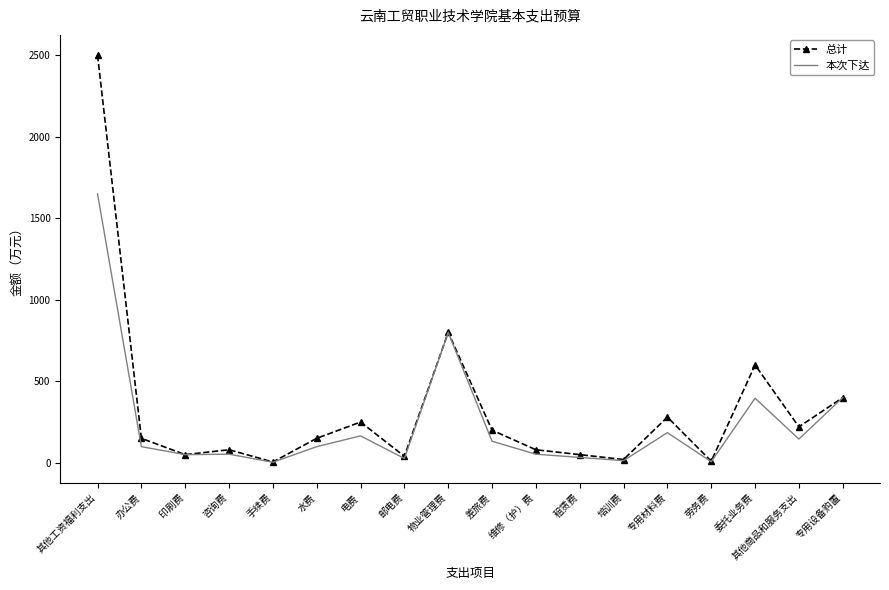

What is the total value across all series at 水费?

249.0